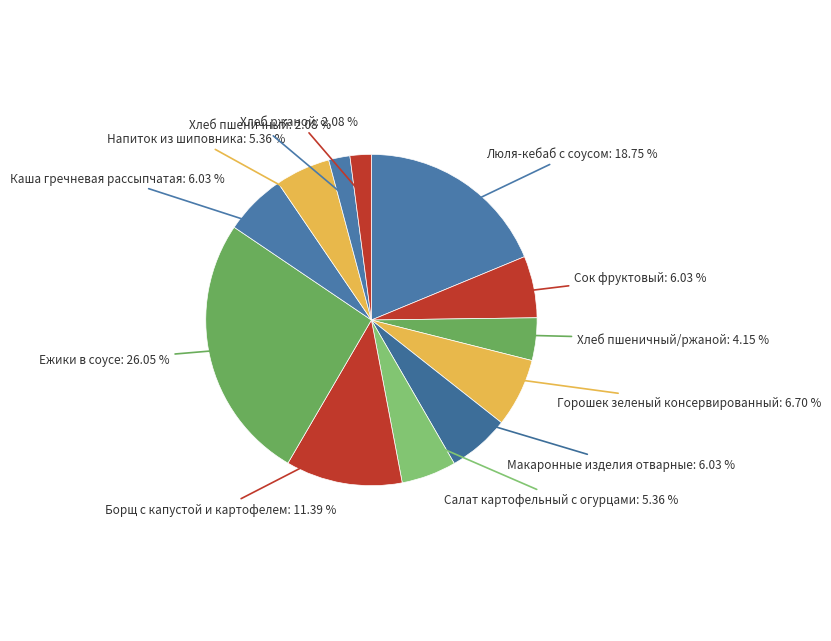

Is the sum of Люля-кебаб с соусом and Сок фруктовый greater than half?

No